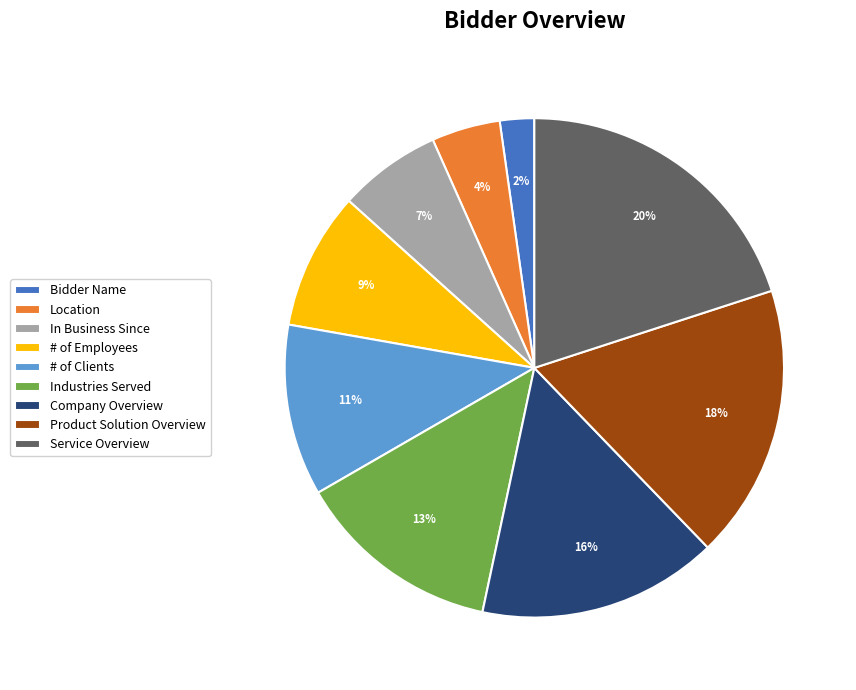

Combined, do Company Overview and In Business Since account for over 50%?

No